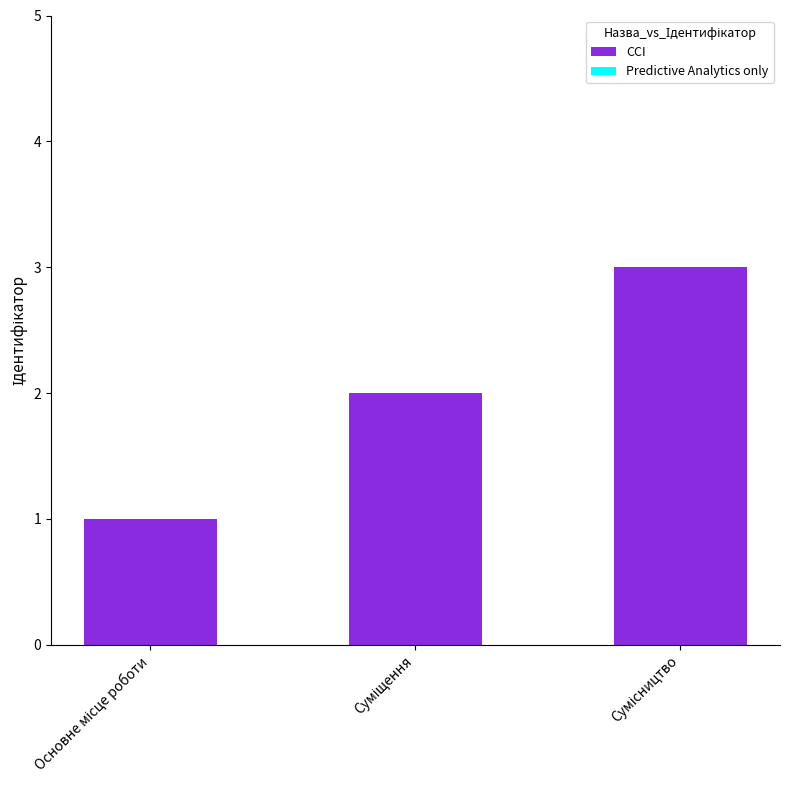

What is the greatest value displayed?

3